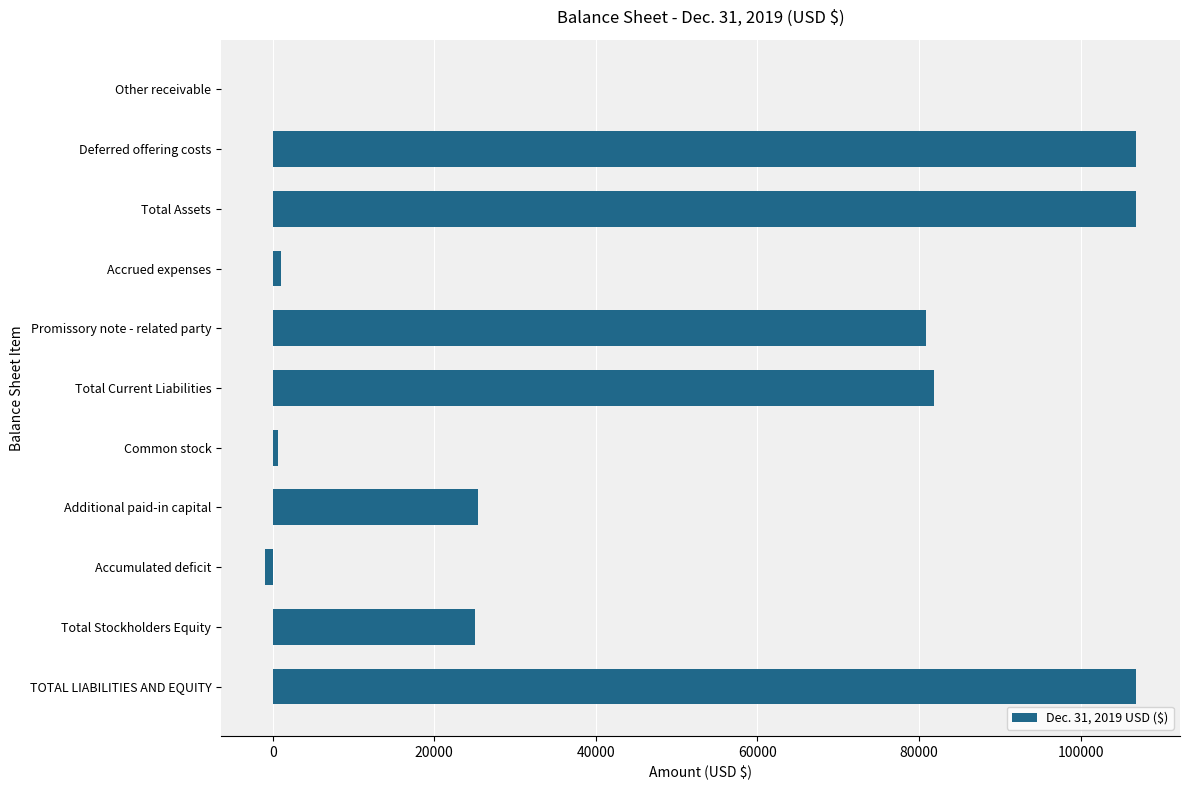

Between Total Current Liabilities and Additional paid-in capital, which is larger?

Total Current Liabilities